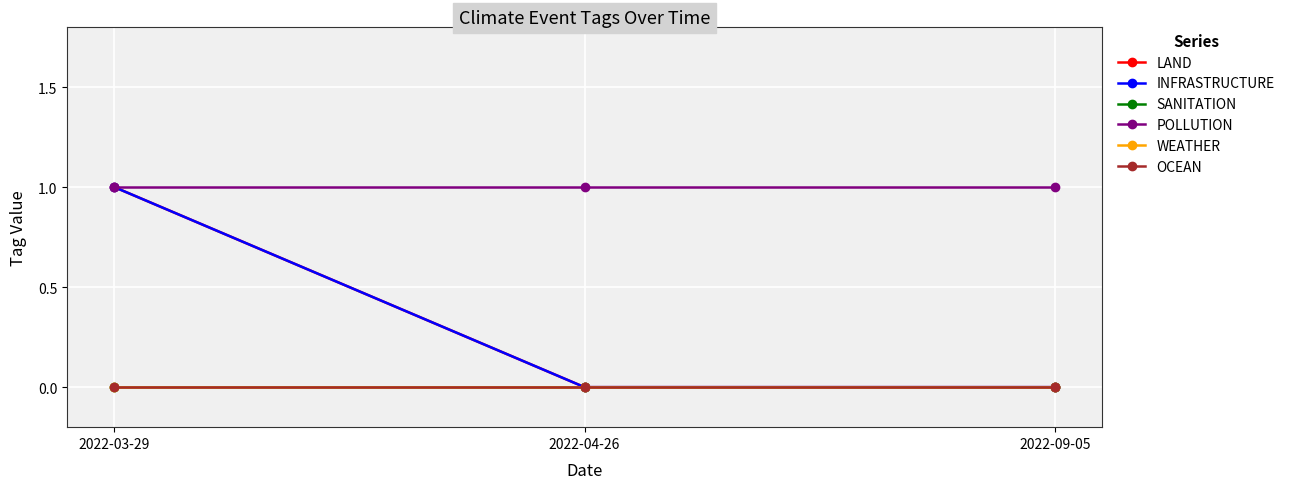

Does the chart have visible grid lines?

Yes